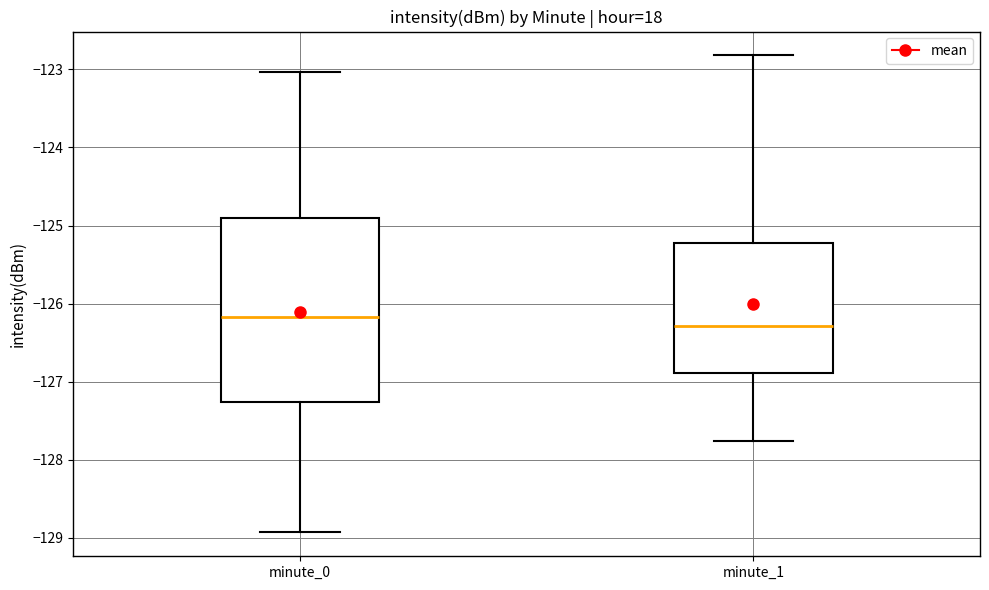

Reading left to right, read every box against the y-axis: the position of its median line, the range the box covers, and the ends of its whiskers. The values are not printed on the chart, so give them approximately, as read against the axis.

minute_0: median -126.2, box -127.3 to -124.9, whiskers -128.9 to -123.0
minute_1: median -126.3, box -126.9 to -125.2, whiskers -127.8 to -122.8